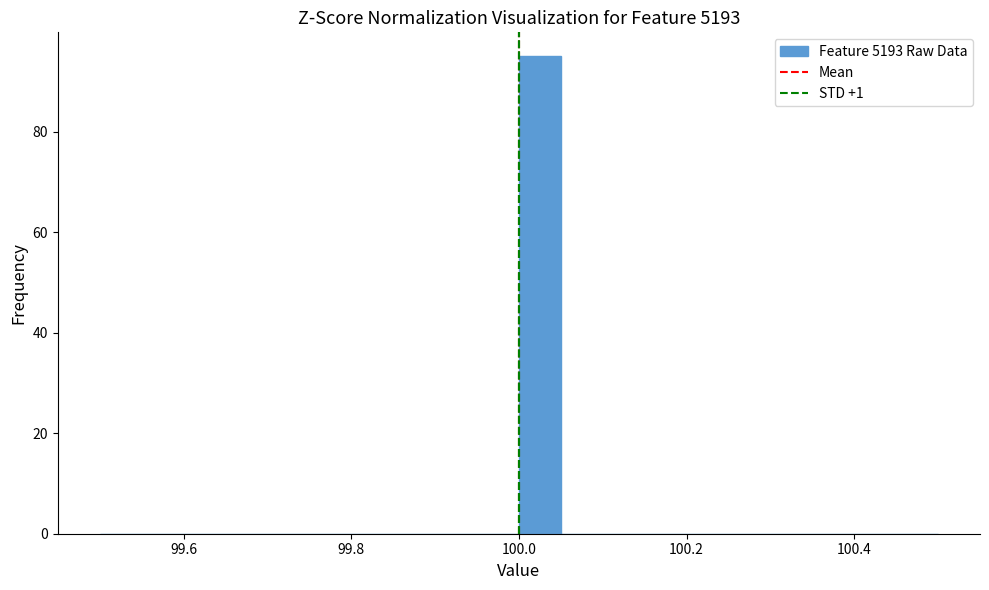

Read against the x-axis, roughly where is the centre of the tallest bar?

100.02